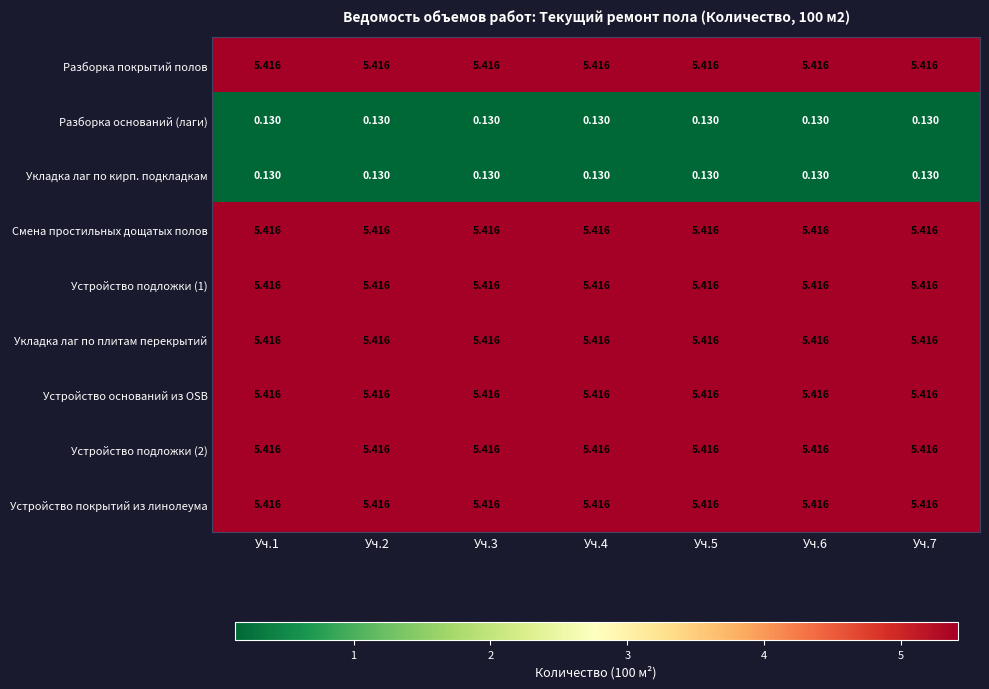

Rank the series at Уч.2 from lowest to highest value.

Разборка оснований (лаги), Укладка лаг по кирп. подкладкам, Разборка покрытий полов, Смена простильных дощатых полов, Устройство подложки (1), Укладка лаг по плитам перекрытий, Устройство оснований из OSB, Устройство подложки (2), Устройство покрытий из линолеума